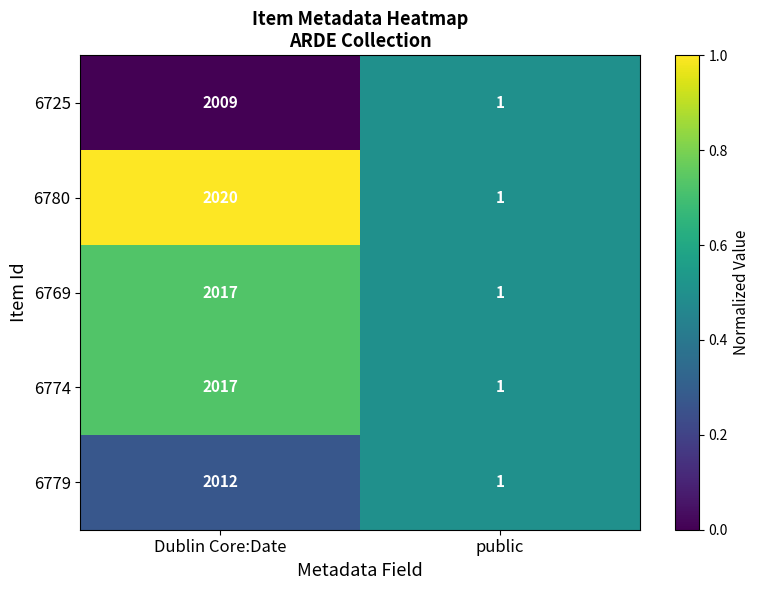

The 6780 series shows 1 at public. True or false?

True